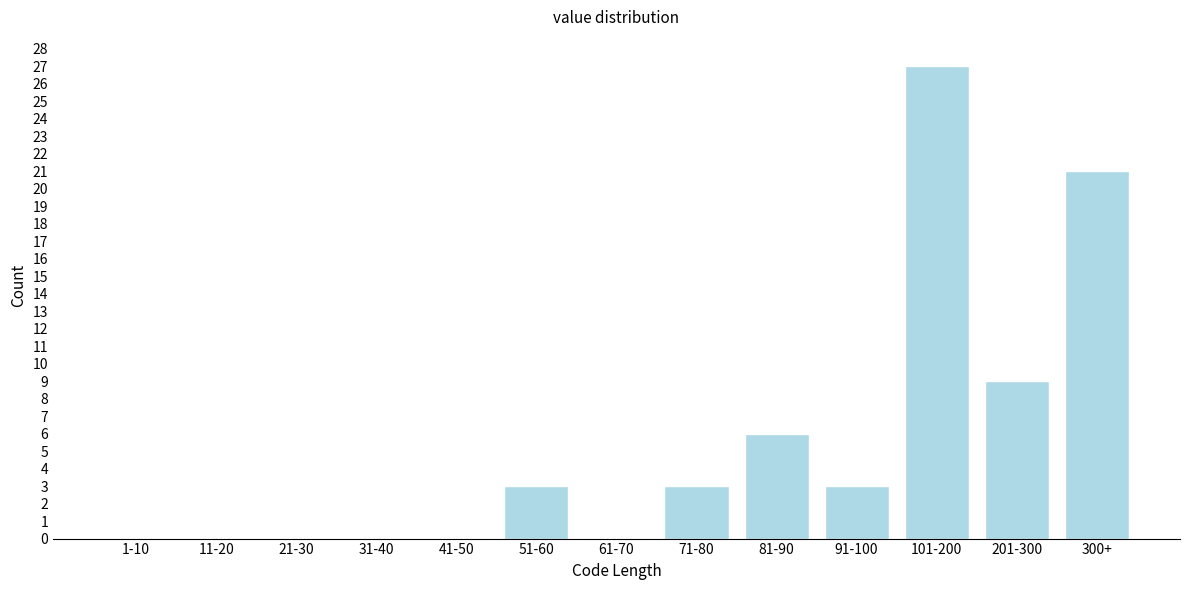

Reading right to left, what are all the values shown in this chart?

300+=21	201-300=9	101-200=27	91-100=3	81-90=6	71-80=3	61-70=0	51-60=3	41-50=0	31-40=0	21-30=0	11-20=0	1-10=0